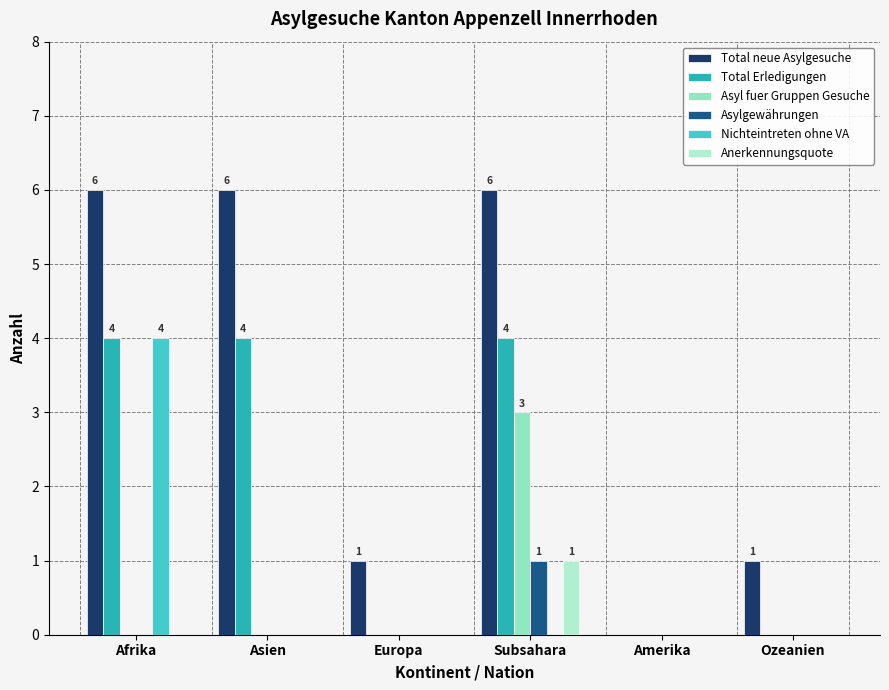

What is the label of the 2nd bar from the right?

Amerika